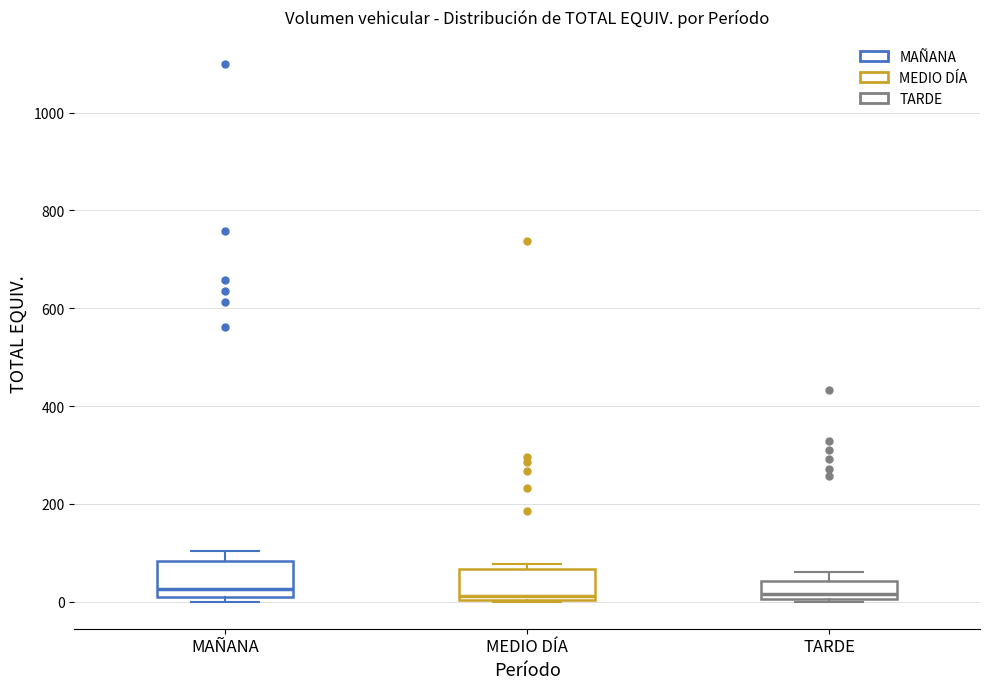

Where does the median line of the box for MEDIO DÍA sit on the y-axis? The values are not printed on the chart, so give them approximately, as read against the axis.

20